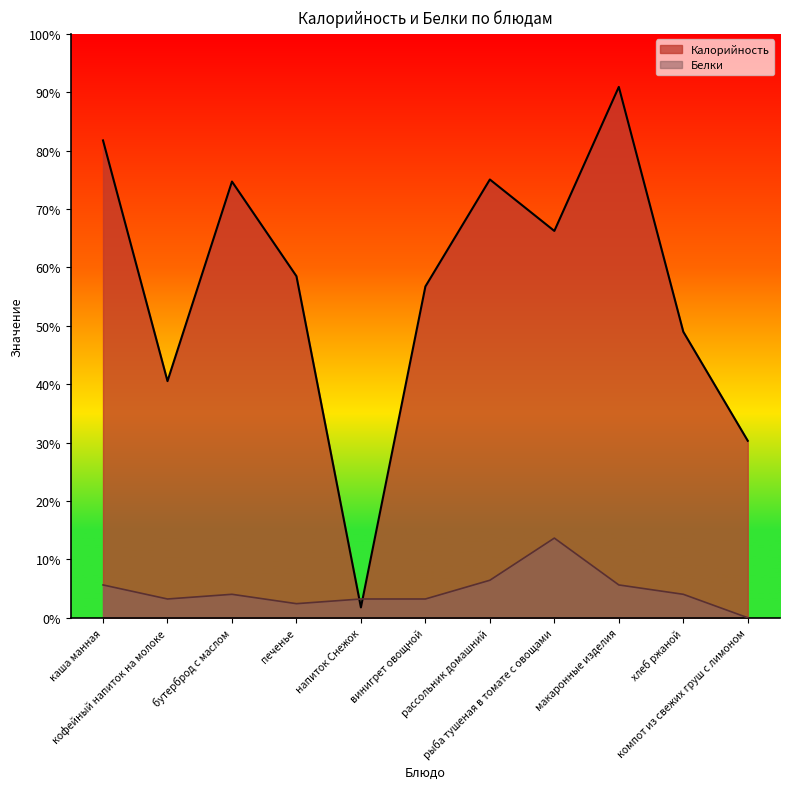

What are all the series names shown in the legend?

Калорийность, Белки